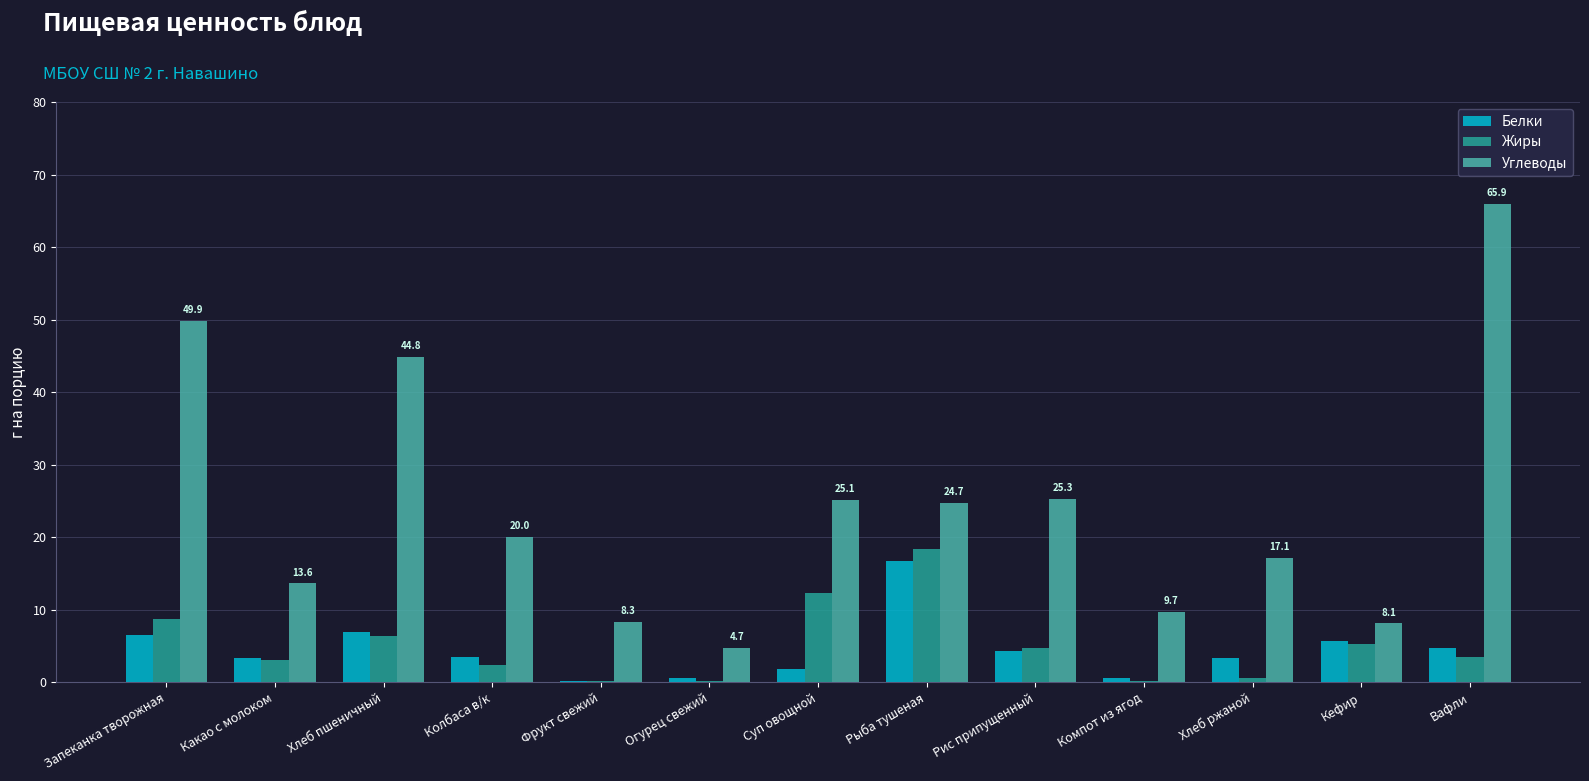

What is the greatest value displayed?

65.9